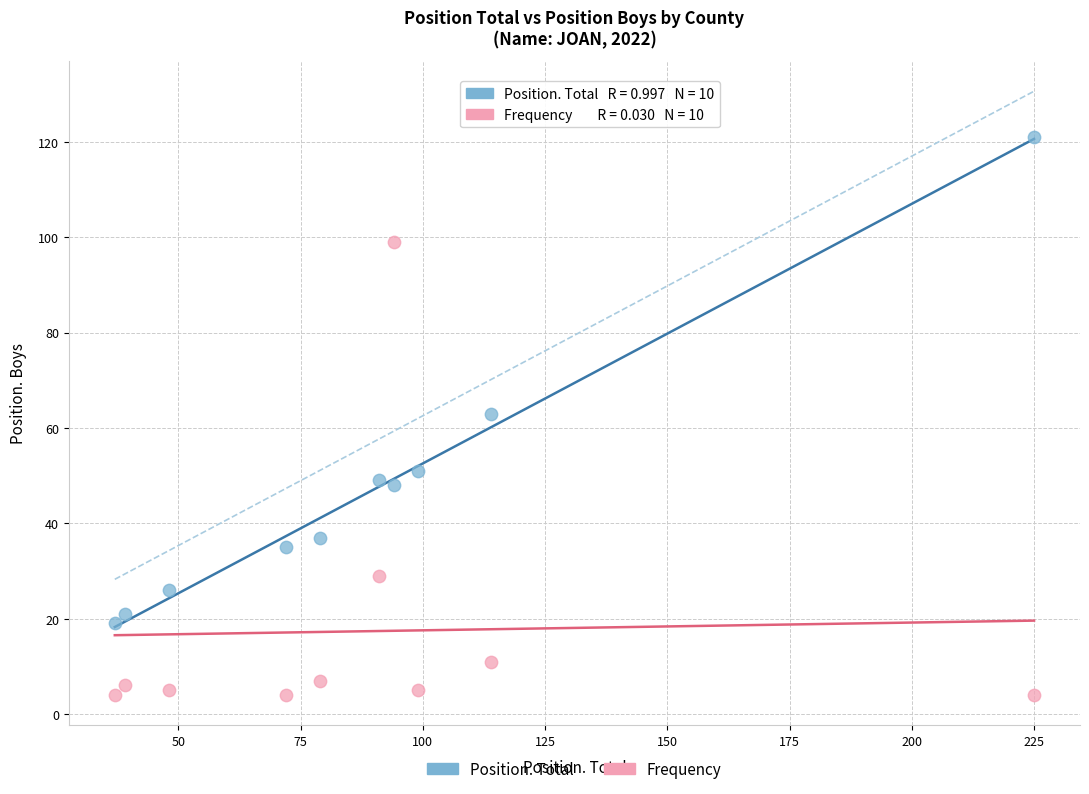

In the Position. Total series, what Y value is closest to 70?

63